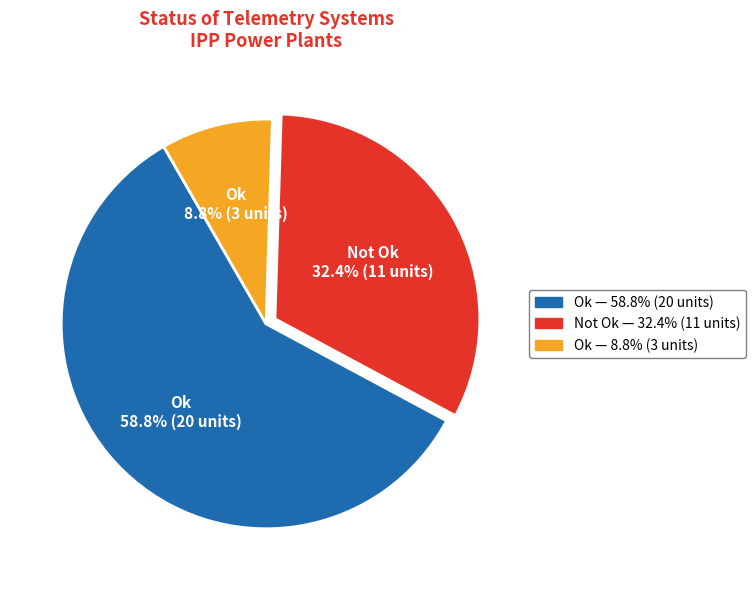

Which slice is the smallest?

Ok